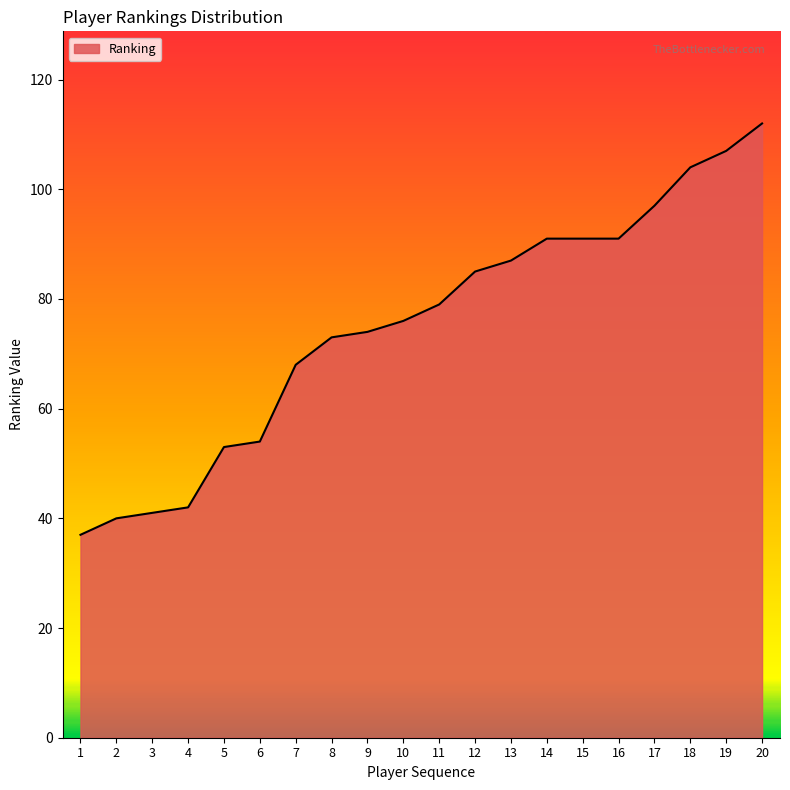

True or false: the data shows 87 at 13.

True